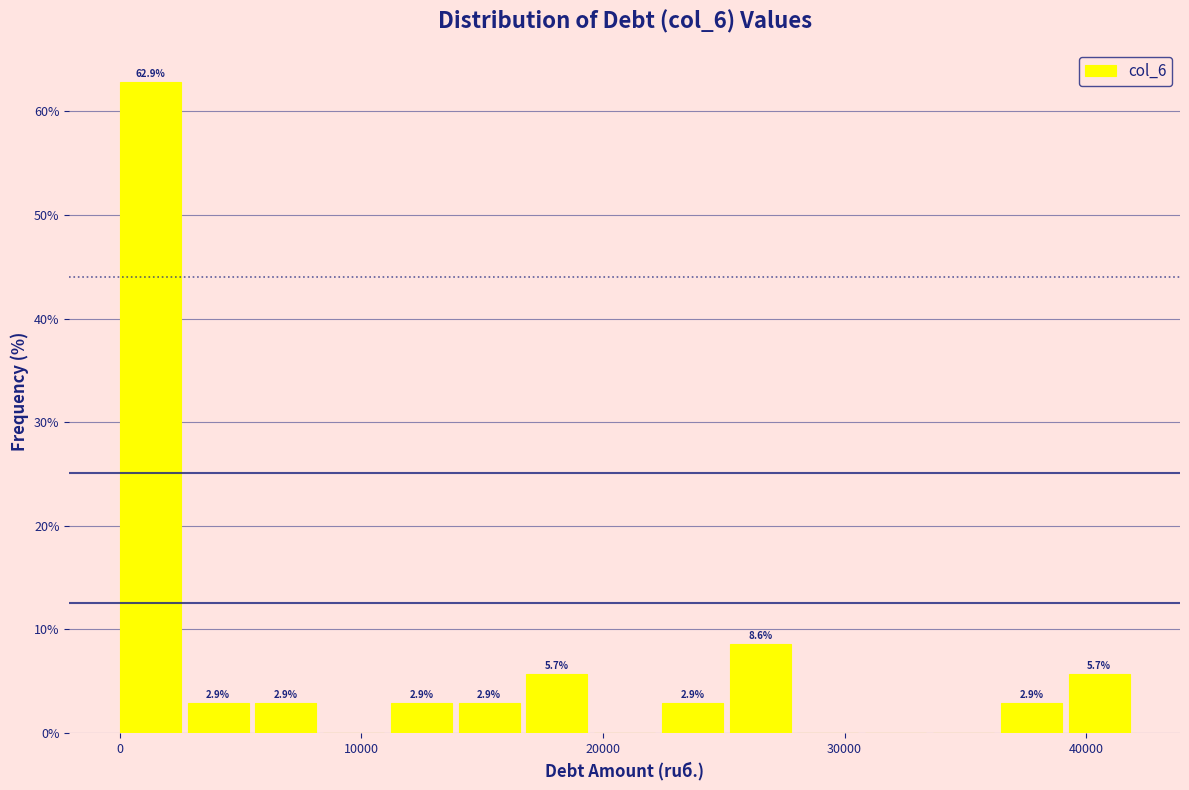

Around what value on the x-axis is the tallest bar? Give the approximate position of its centre, as read against the axis.

1000